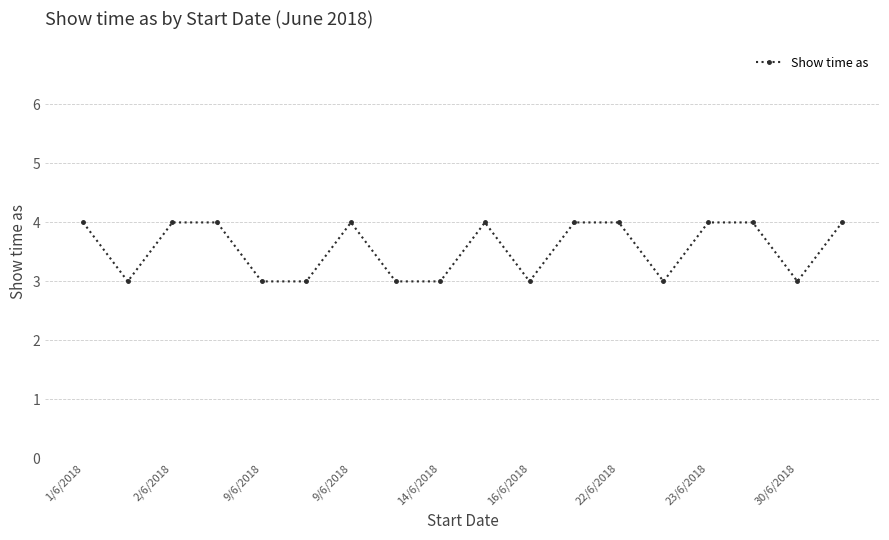

What is the difference between the maximum and minimum values?

1